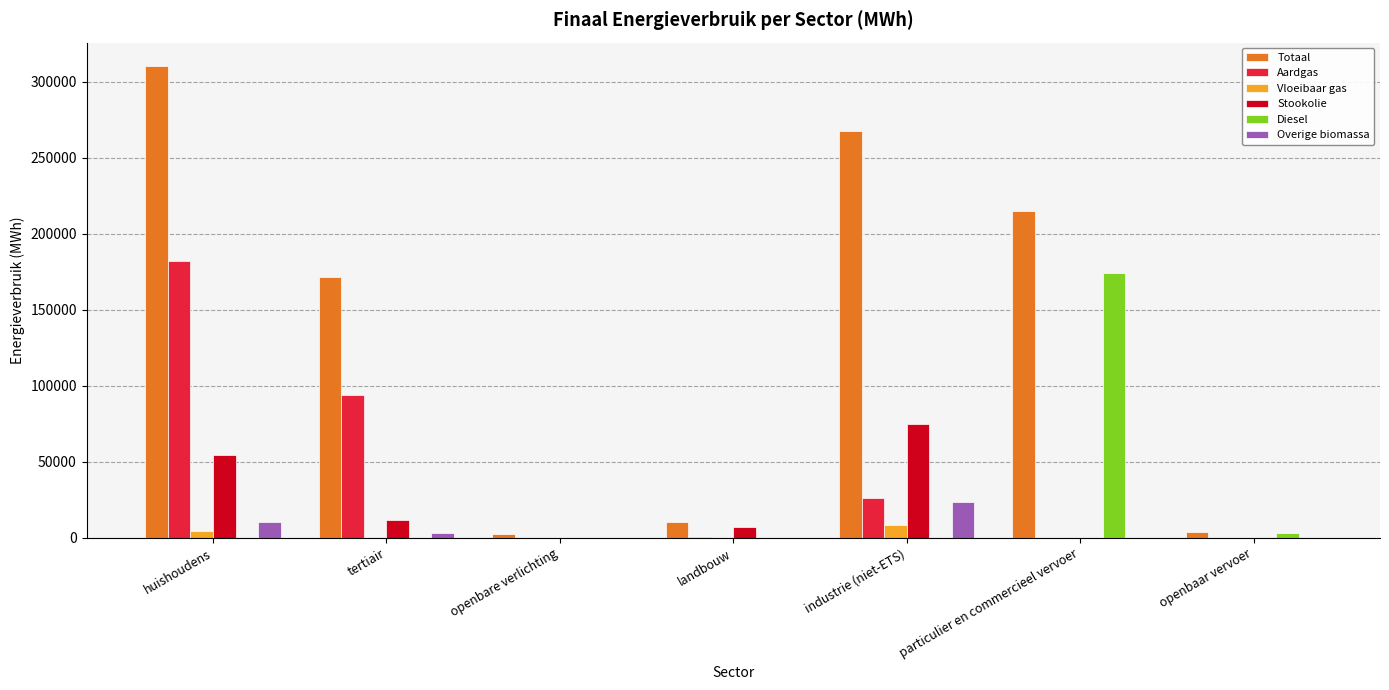

At which label is Stookolie closest to 37490?

huishoudens